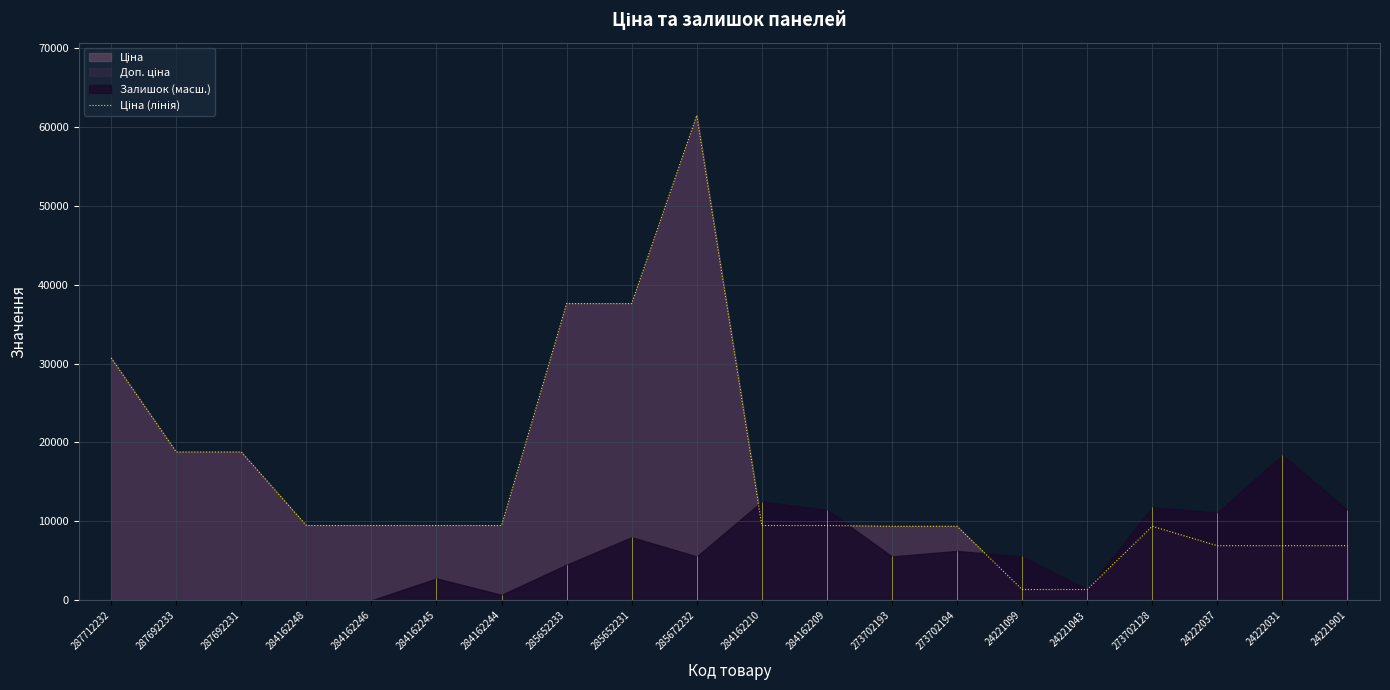

What is the average value?

15674.6